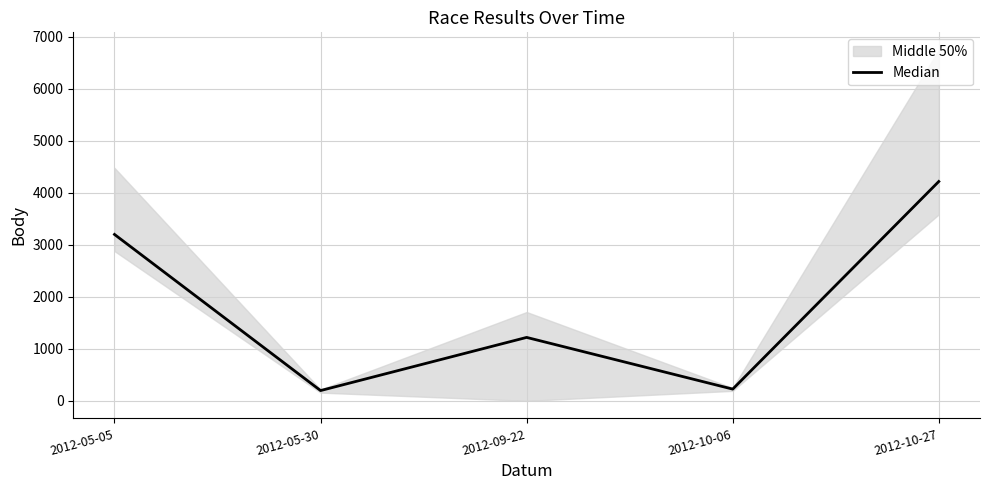

What is the average value?

1812